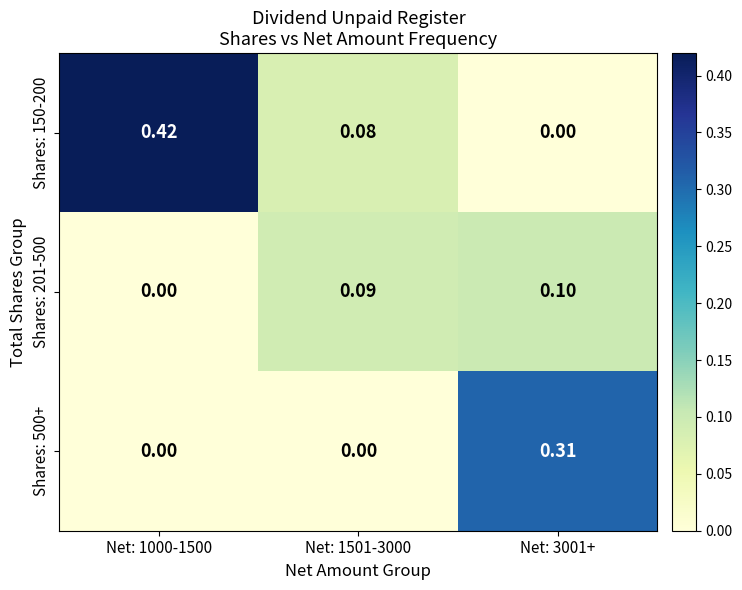

How many values in the Shares: 150-200 series exceed 0?

2